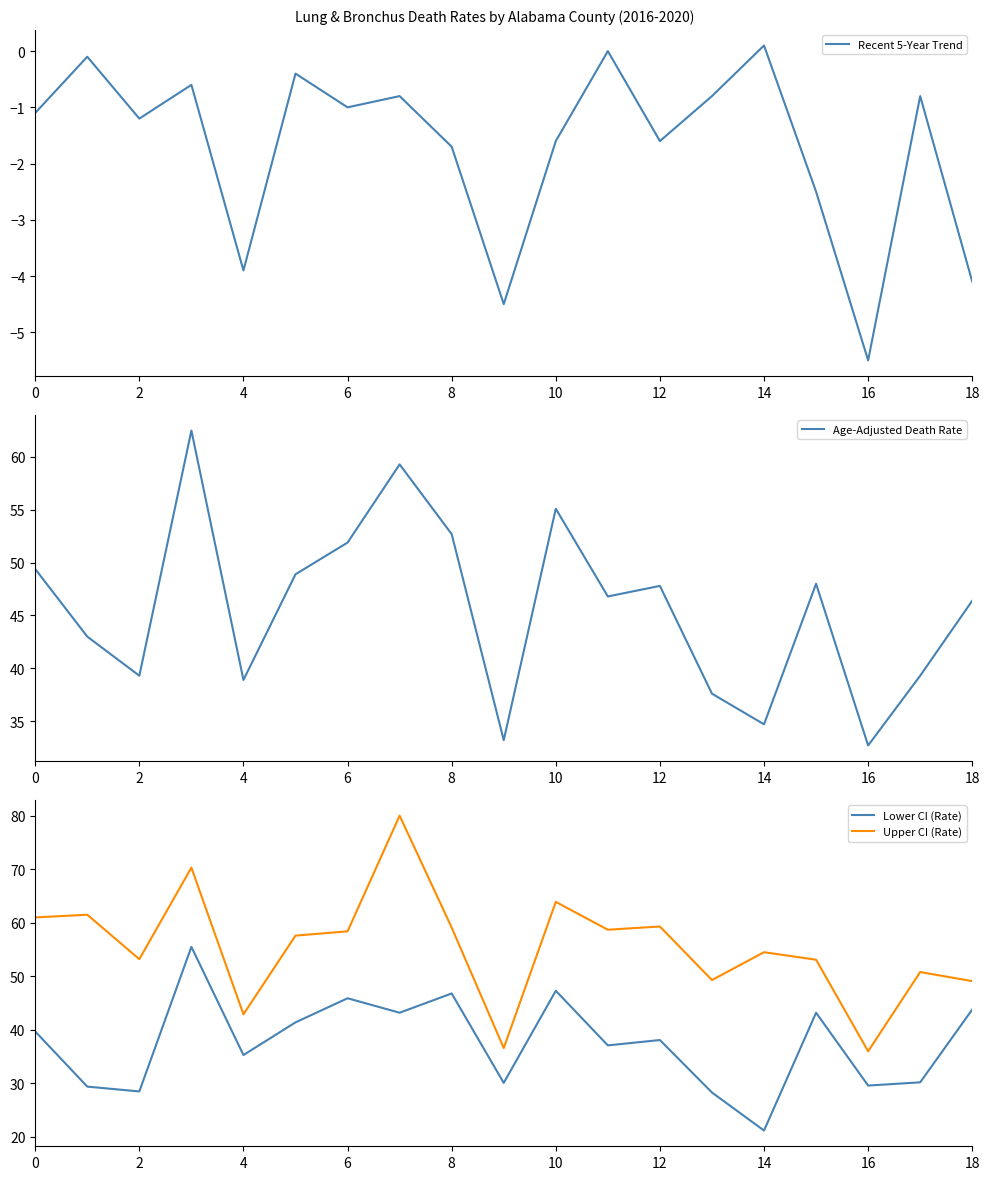

What is the label of the 7th point from the right?

12